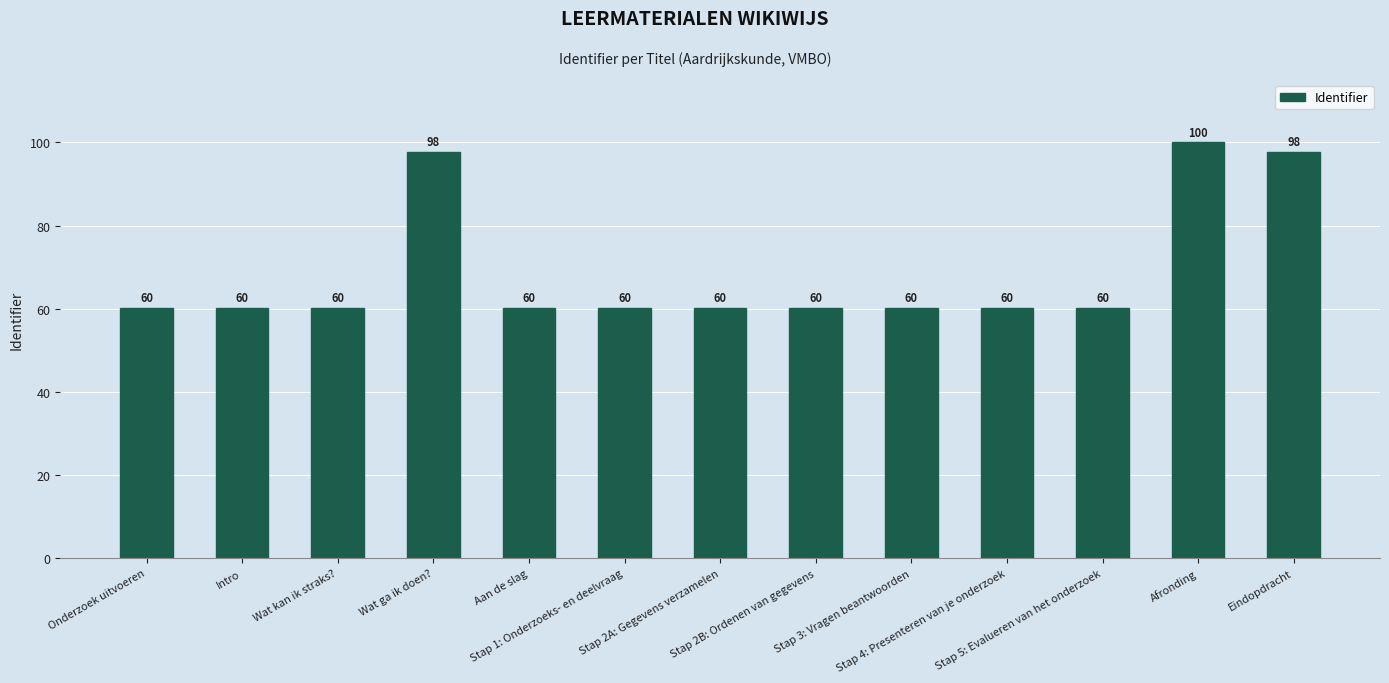

How many categories are shown in the chart?

13